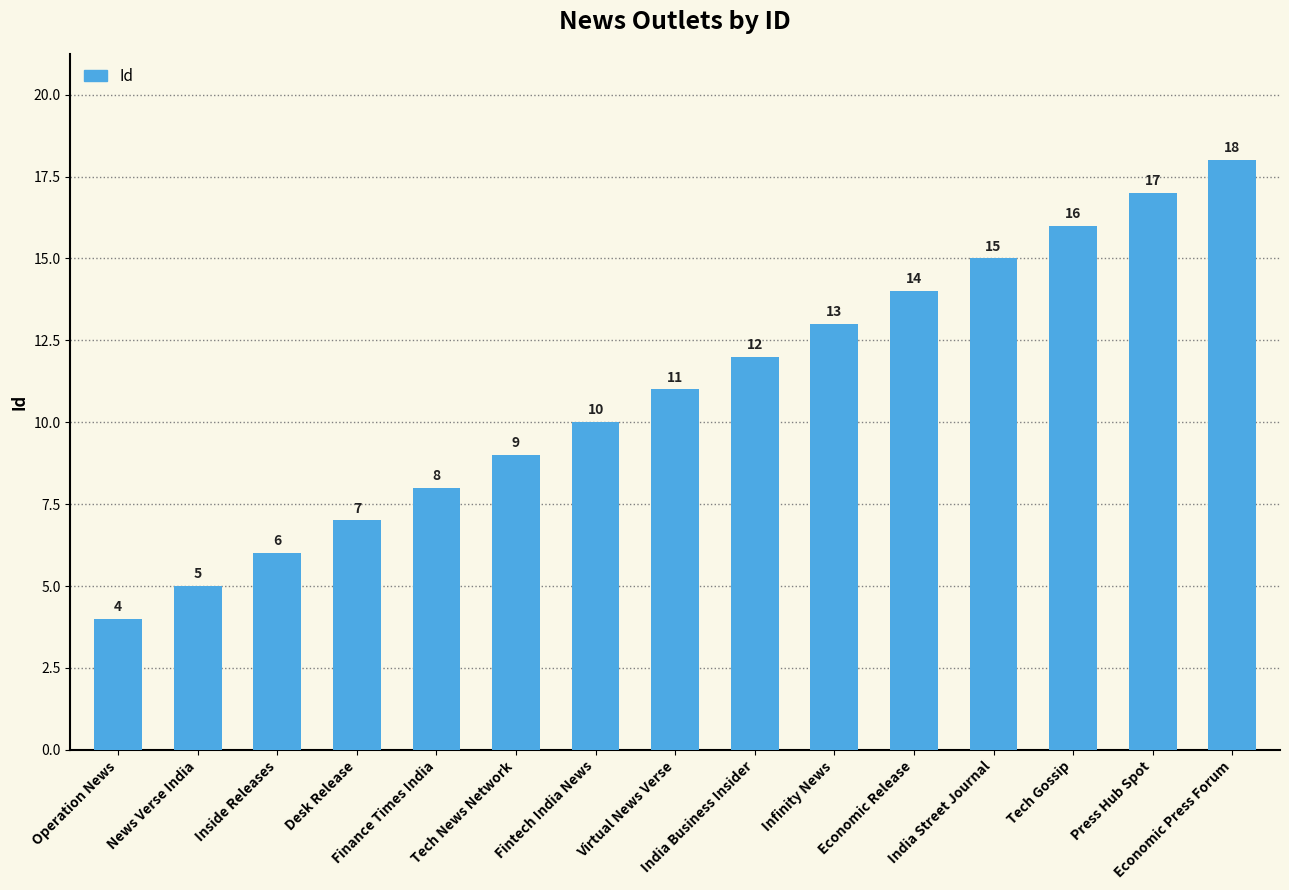

What is the sum of the values at Press Hub Spot and Tech Gossip?

33